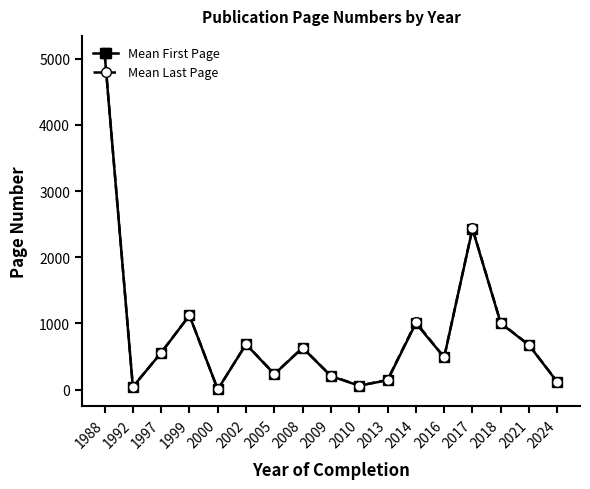

What is the difference between the highest and lowest values at 2017?

6.0